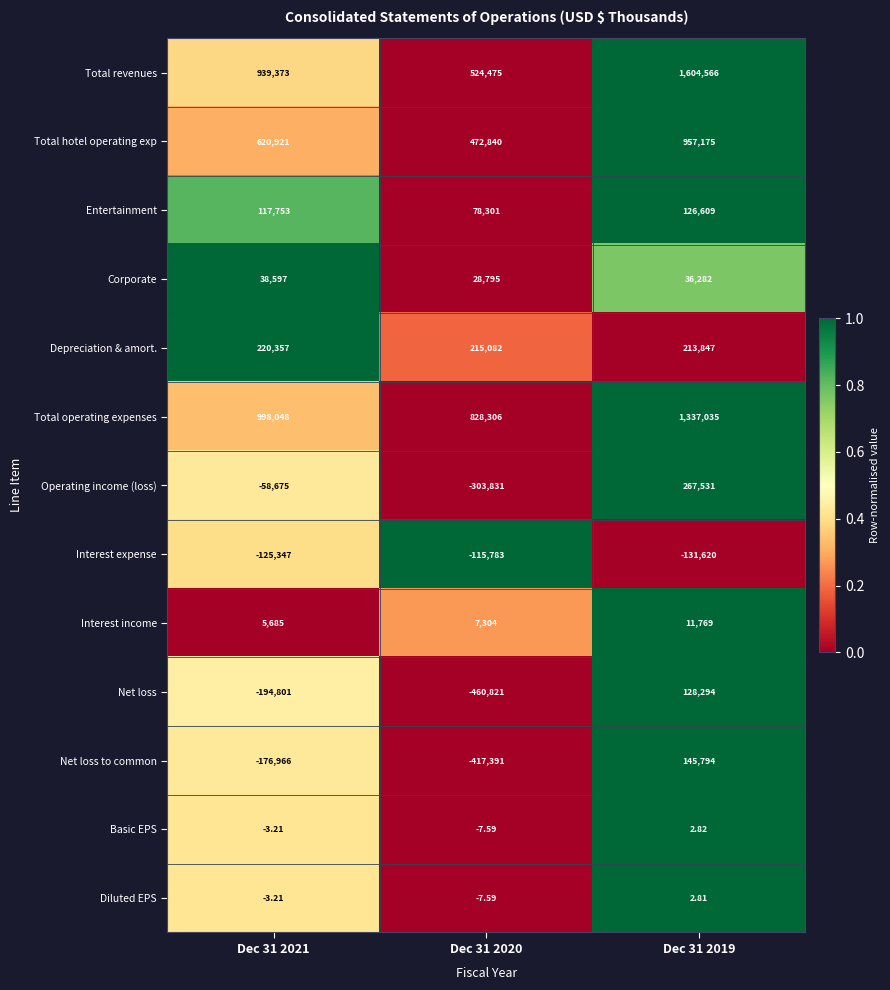

List the series in order of their peak value, highest first.

Total revenues, Total operating expenses, Total hotel operating exp, Operating income (loss), Depreciation & amort., Net loss to common, Net loss, Entertainment, Corporate, Interest income, Basic EPS, Diluted EPS, Interest expense